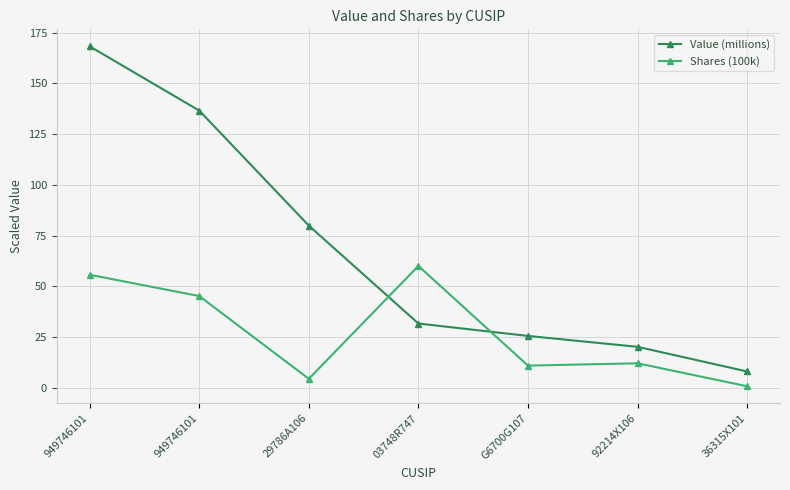

What is the label of the 3rd point from the left?

29786A106